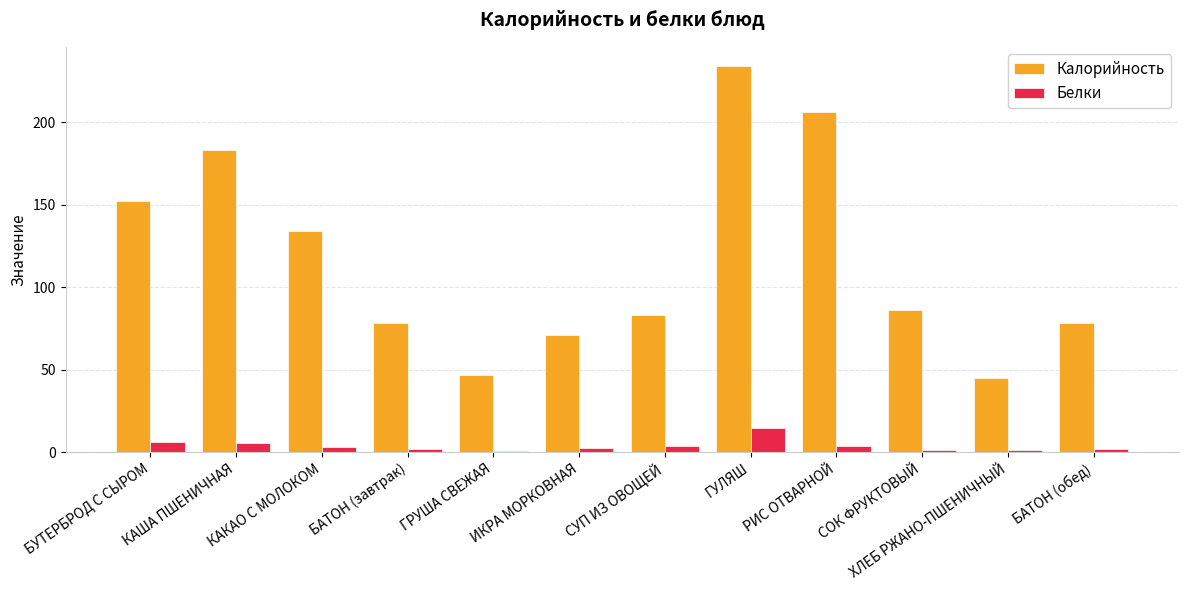

Is the value of Калорийность at ГУЛЯШ greater than the value of Белки at КАША ПШЕНИЧНАЯ?

Yes